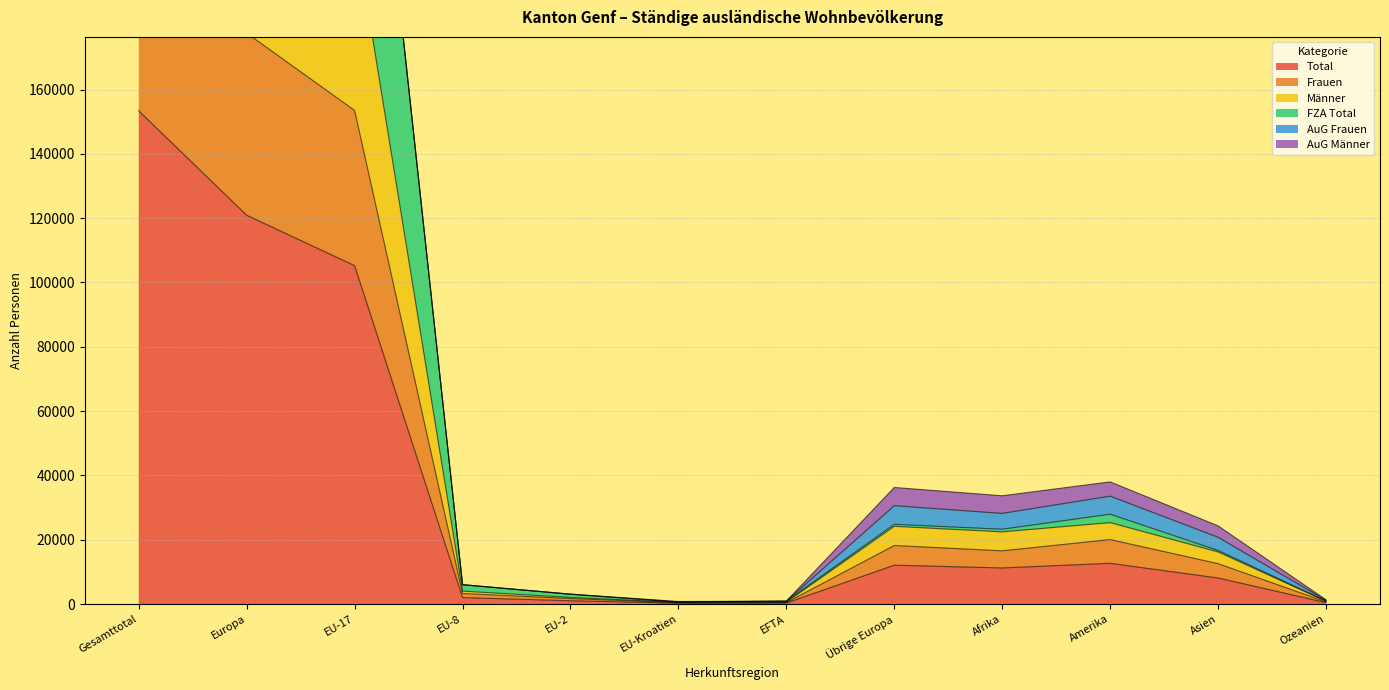

At which label is Total closest to 76815?

EU-17